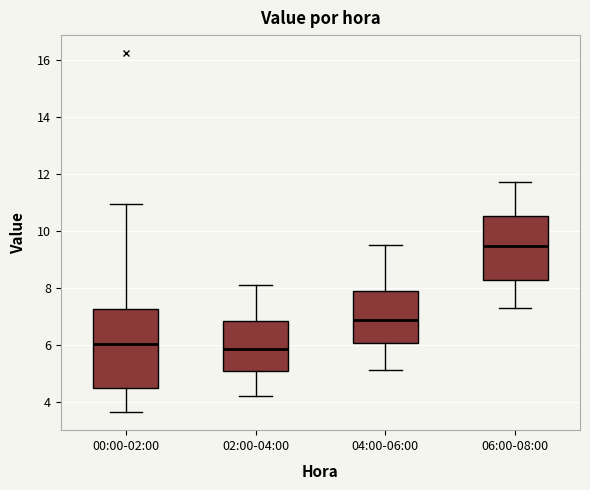

Which box's median line is the highest?

06:00-08:00